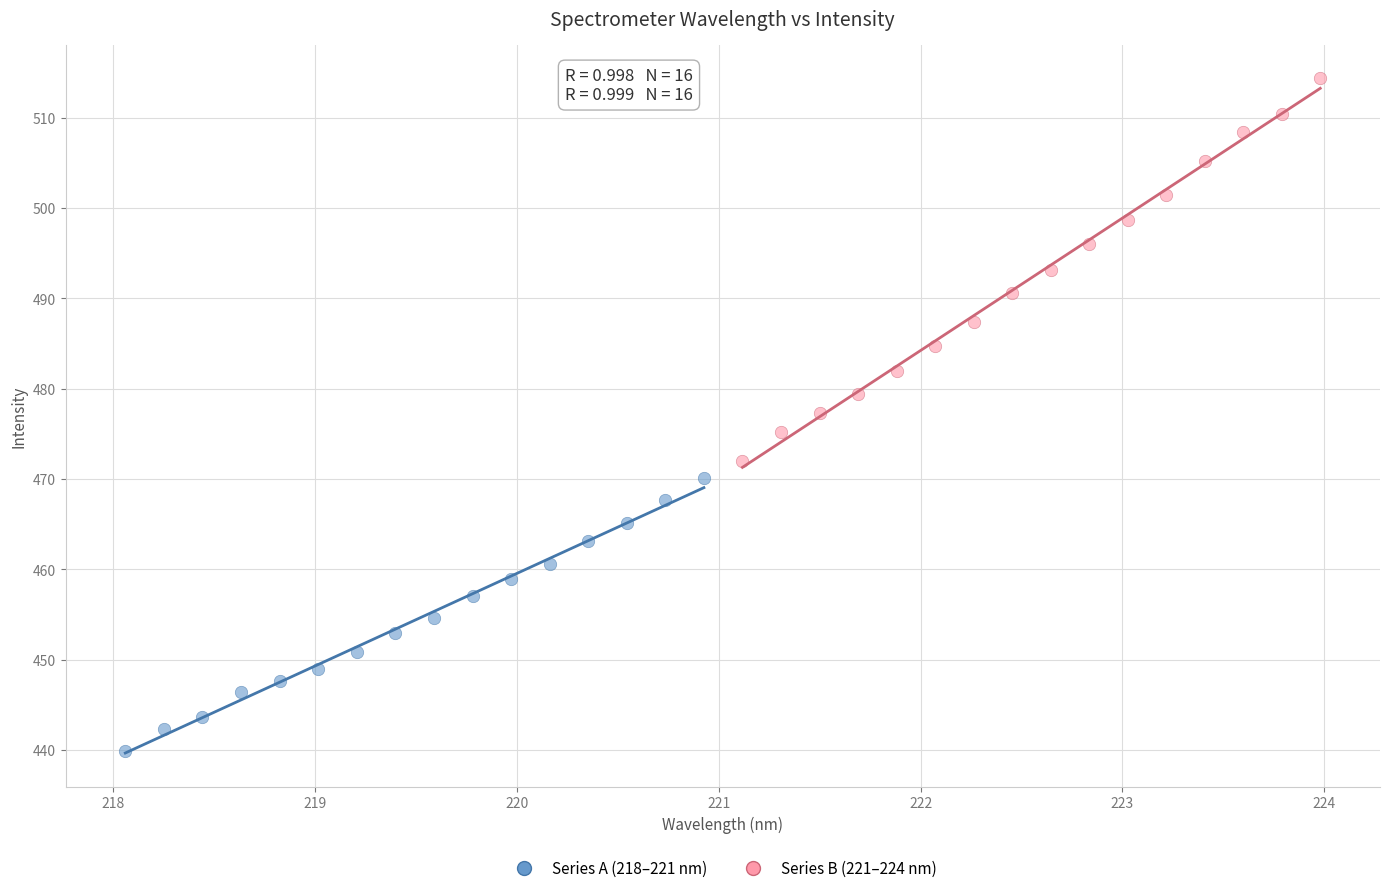

What are all the series names shown in the legend?

Series A (218–221 nm), Series B (221–224 nm)